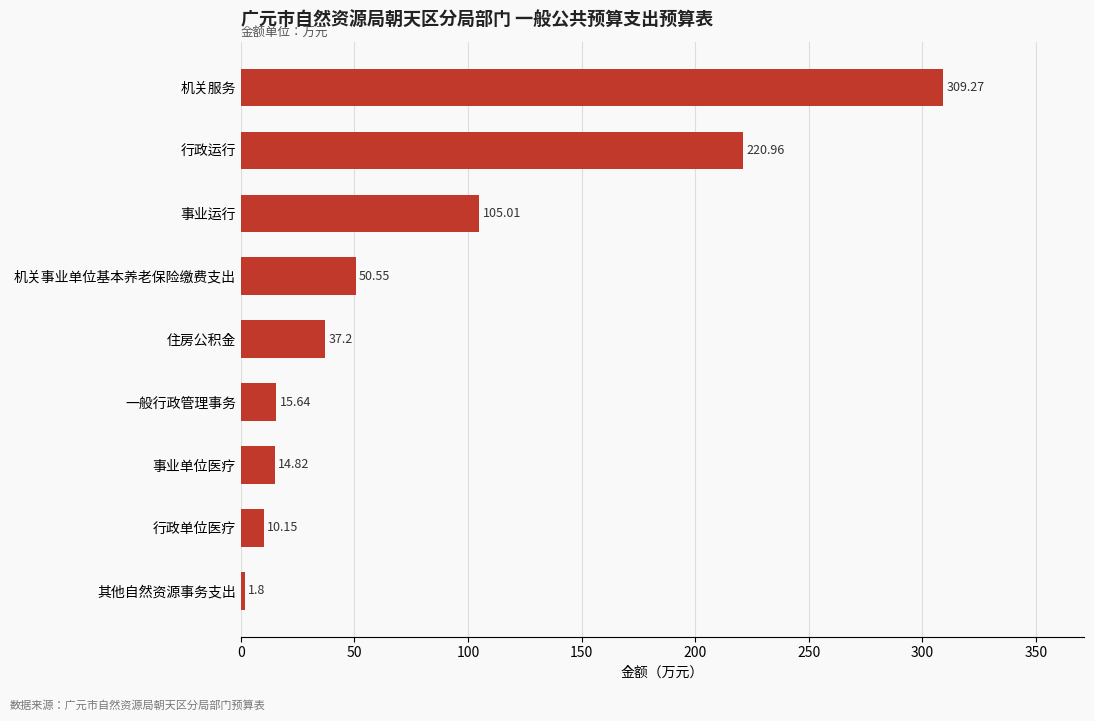

Approximately how many times larger is the value at 行政运行 compared to 其他自然资源事务支出?

122.8